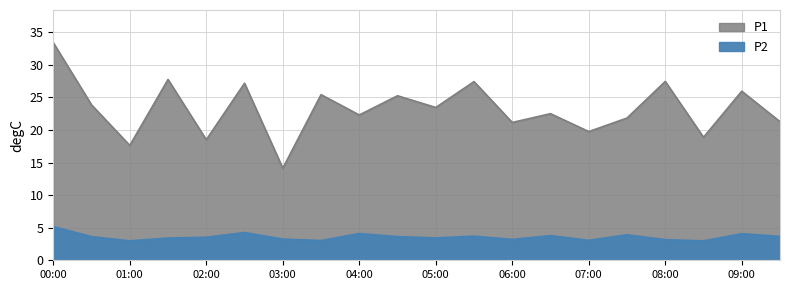

Reading left to right, what are all the values shown in this chart?

P1: 00:00=33.4	00:30=23.9	01:00=17.6	01:30=27.8	02:00=18.5	02:30=27.2	03:00=14.1	03:30=25.4	04:00=22.3	04:30=25.2	05:00=23.4	05:30=27.4	06:00=21.1	06:30=22.5	07:00=19.8	07:30=21.8	08:00=27.4	08:30=18.9	09:00=25.9	09:30=21.3
P2: 00:00=5.1	00:30=3.6	01:00=3.0	01:30=3.4	02:00=3.5	02:30=4.2	03:00=3.2	03:30=3.0	04:00=4.1	04:30=3.6	05:00=3.4	05:30=3.7	06:00=3.2	06:30=3.8	07:00=3.0	07:30=3.9	08:00=3.1	08:30=3.0	09:00=4.0	09:30=3.6